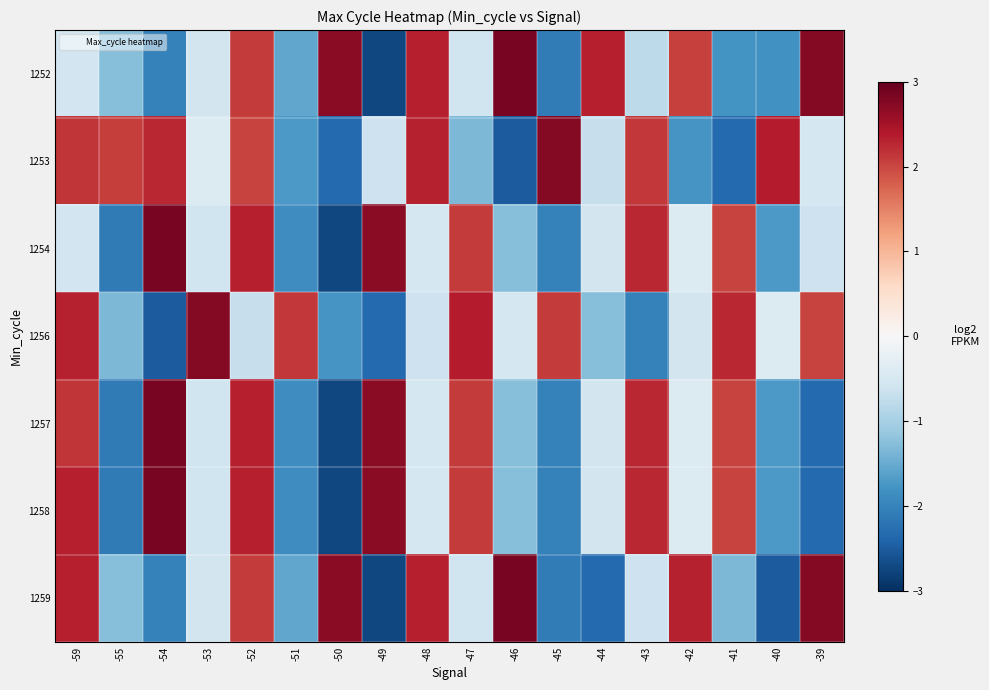

What is the spread (max minus min) of values at -54?

5.3